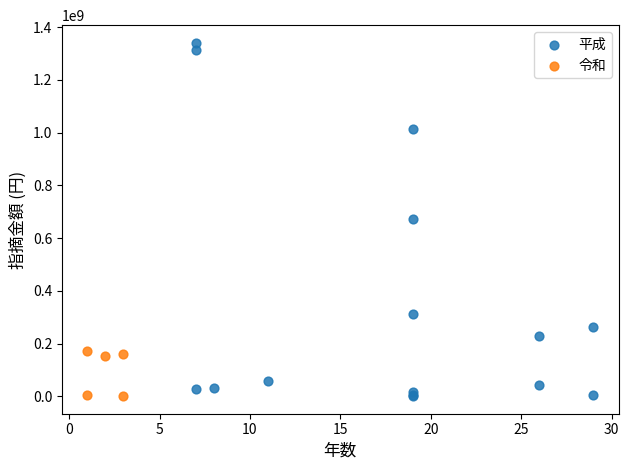

Which series reaches the maximum Y coordinate?

平成